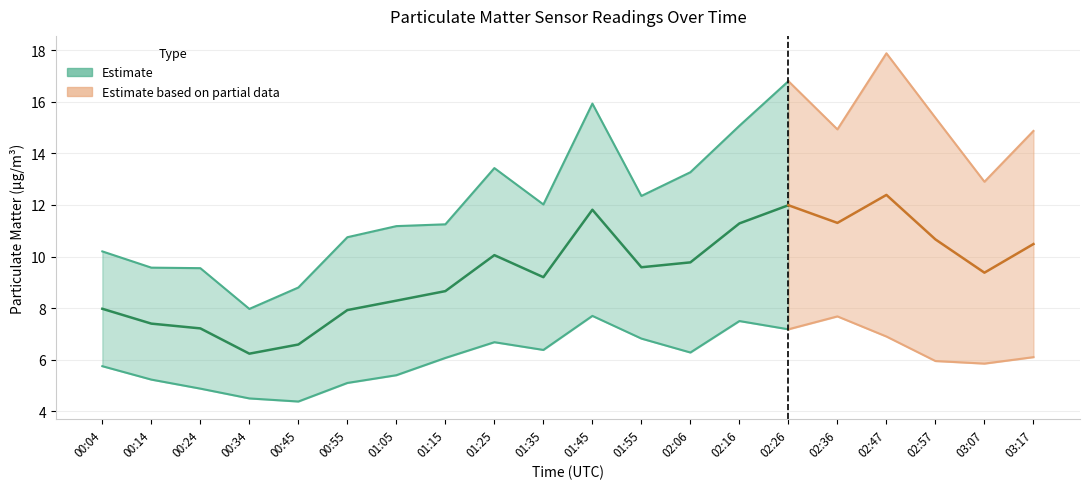

At which label does P2 first exceed 6?

01:15